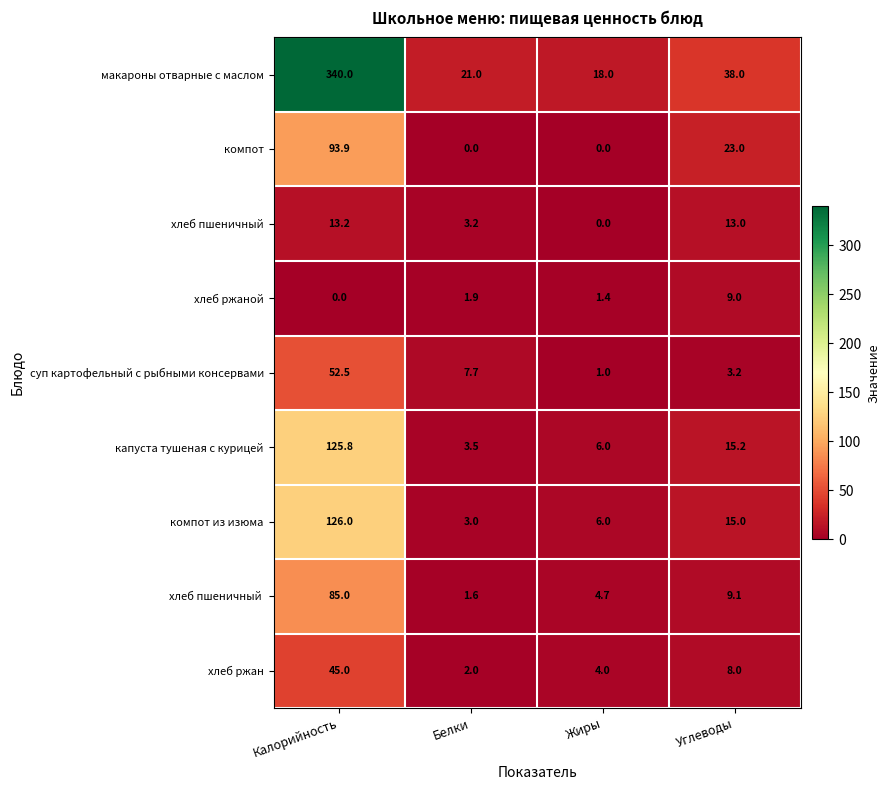

List the labels in order of капуста тушеная с курицей value, largest first.

Калорийность, Углеводы, Жиры, Белки